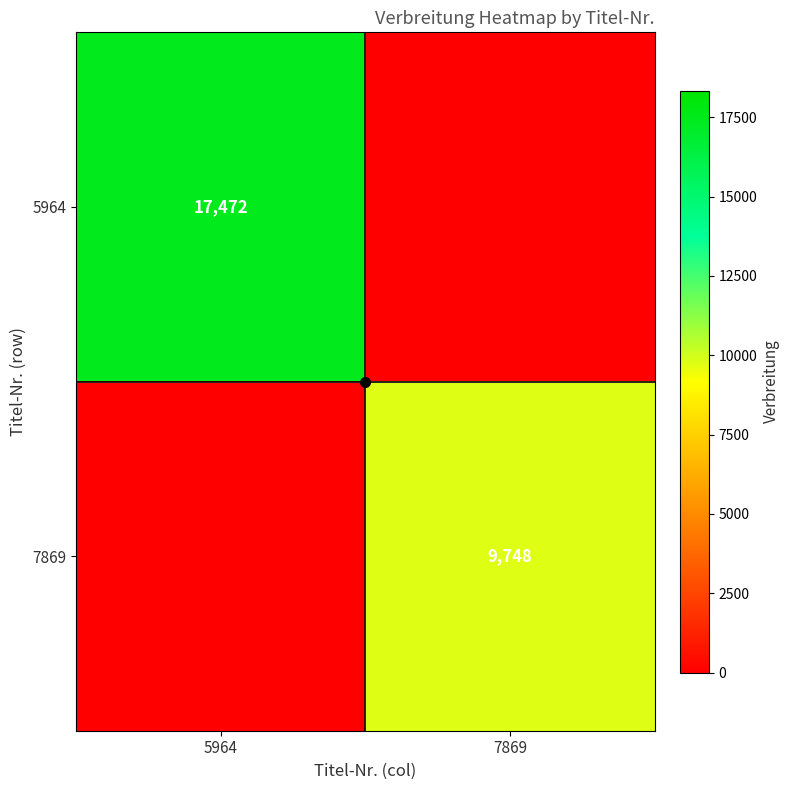

At 5964, list the series in order from largest to smallest.

5964, 7869